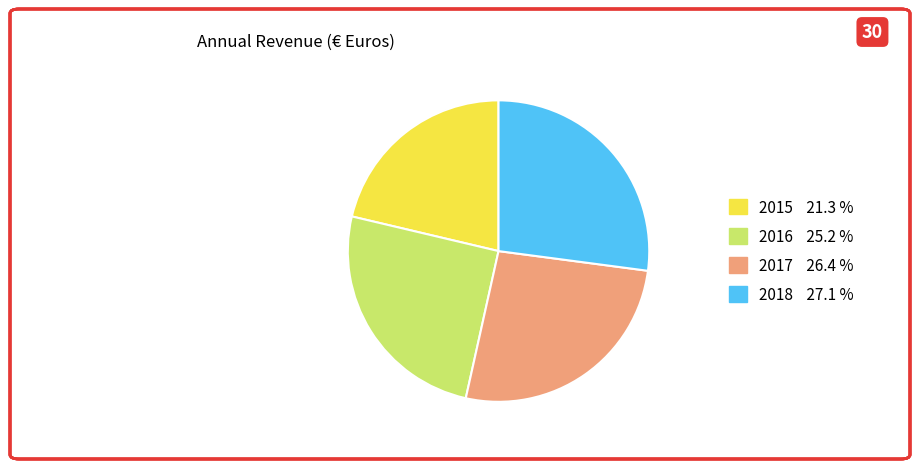

Is there a majority slice in this chart?

No